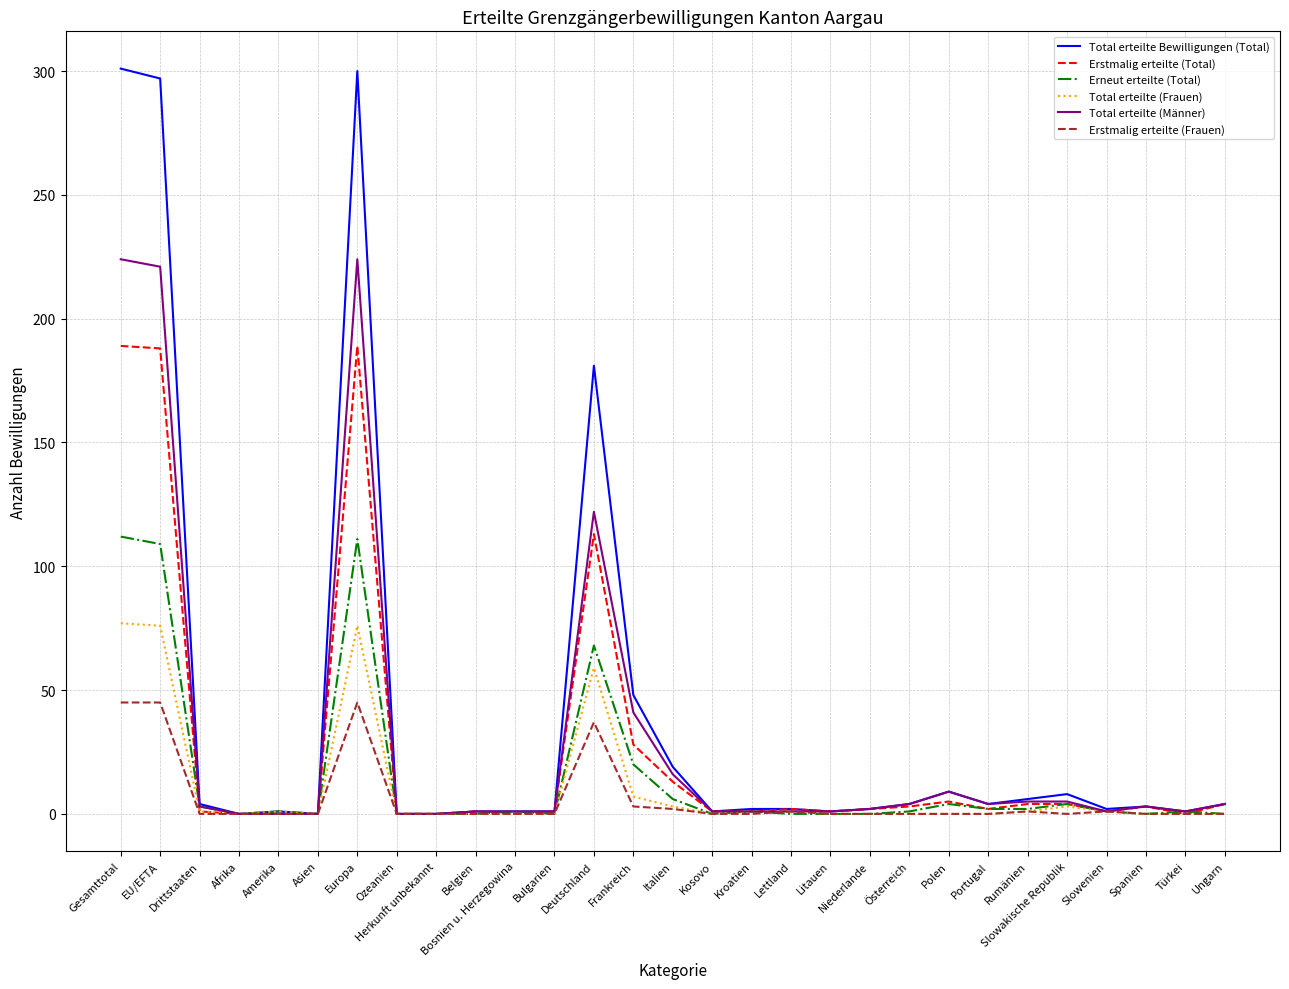

Which series has the widest spread of values?

Total erteilte Bewilligungen (Total)